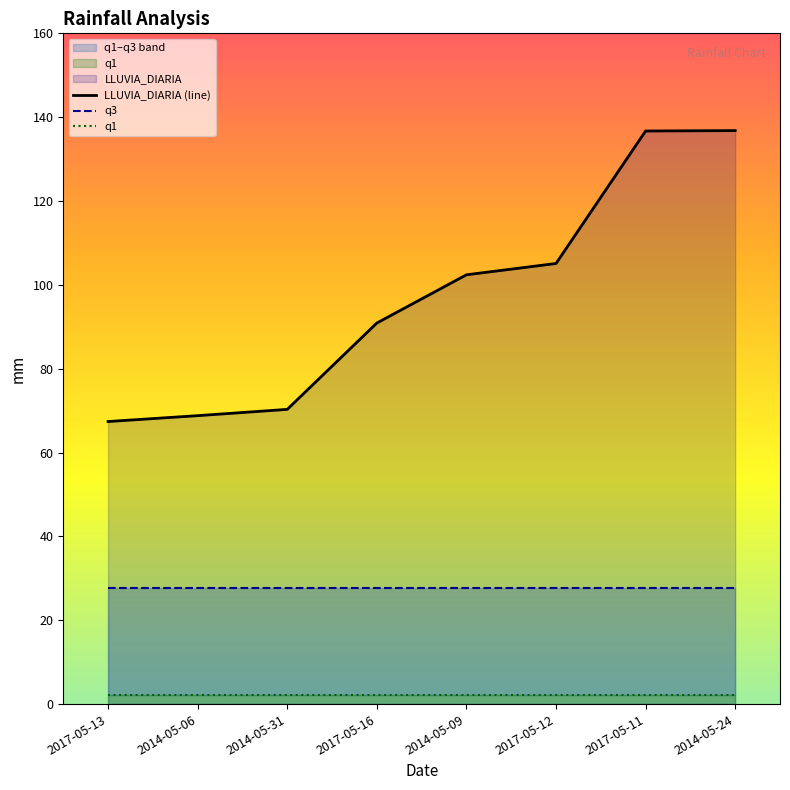

What is the maximum value for q1?

2.3